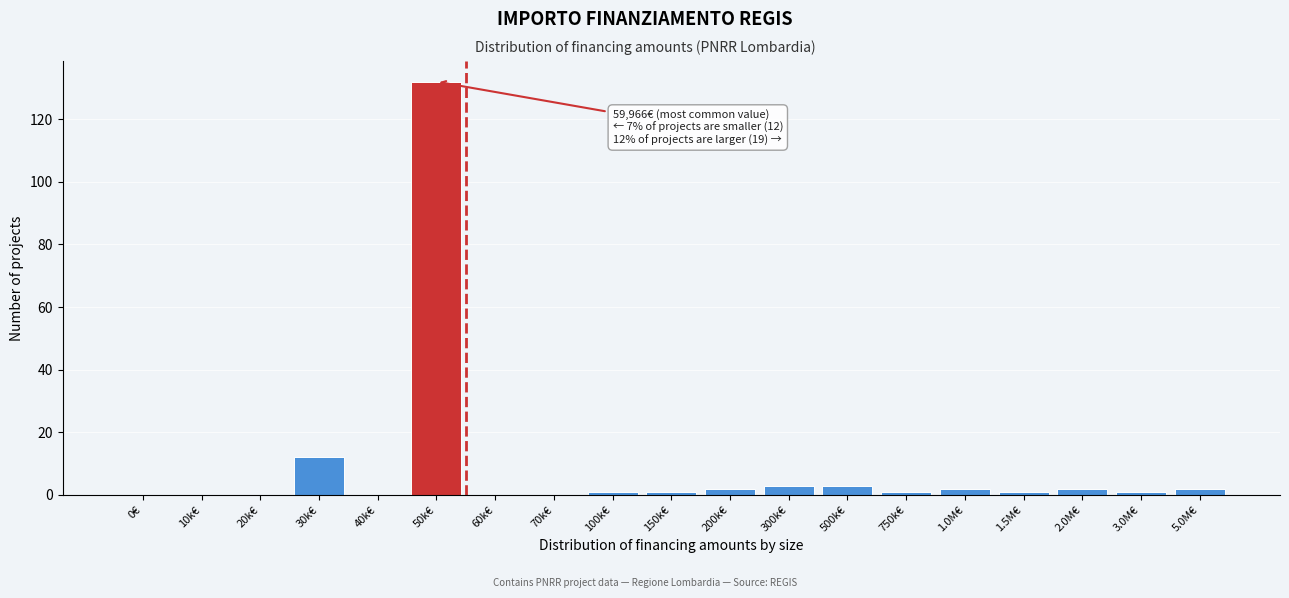

Reading right to left, transcribe all the data shown in this chart.

5.0M€=2	3.0M€=1	2.0M€=2	1.5M€=1	1.0M€=2	750k€=1	500k€=3	300k€=3	200k€=2	150k€=1	100k€=1	70k€=0	60k€=0	50k€=132	40k€=0	30k€=12	20k€=0	10k€=0	0€=0